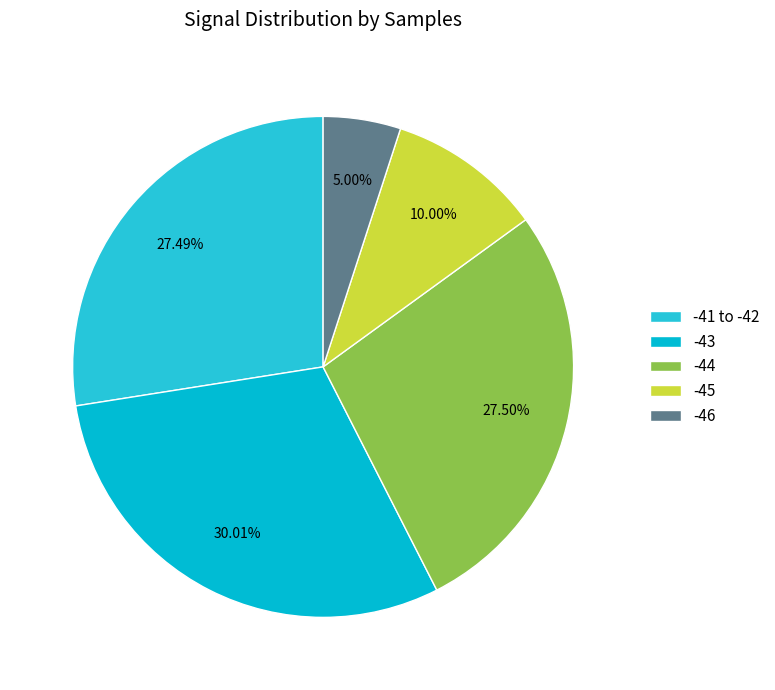

How many slices are in this pie chart?

5